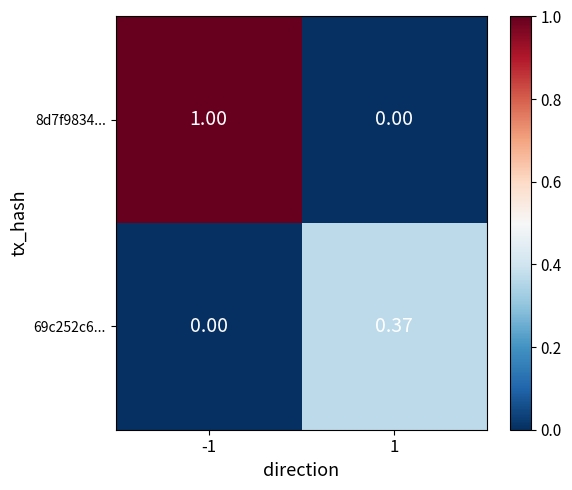

Is the value of 69c252c6... at 1 greater than the value of 8d7f9834... at -1?

No